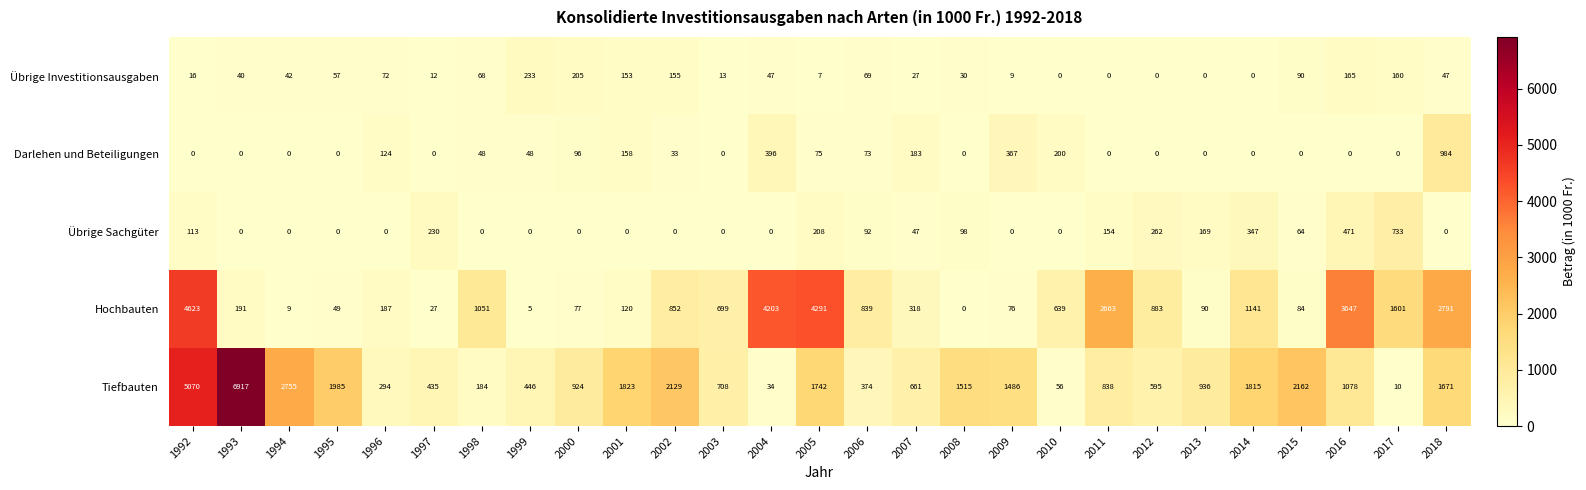

Which category has the highest value across all series?

1993